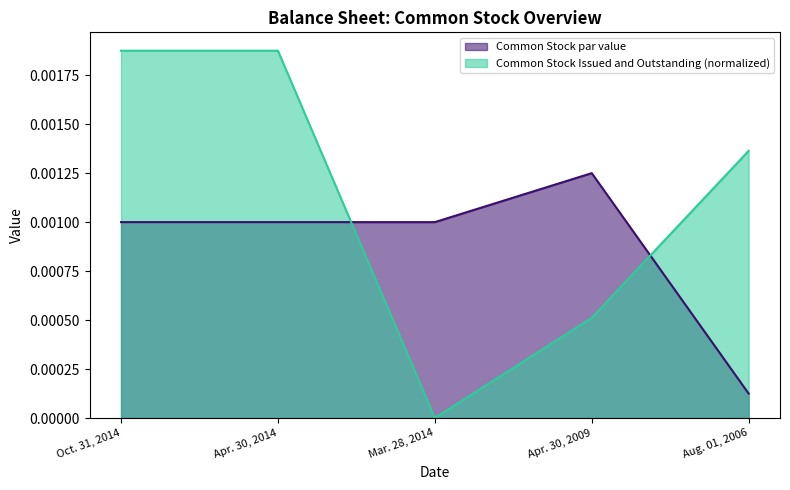

Is it true that Common Stock par value equals 0.0 at Oct. 31, 2014?

False